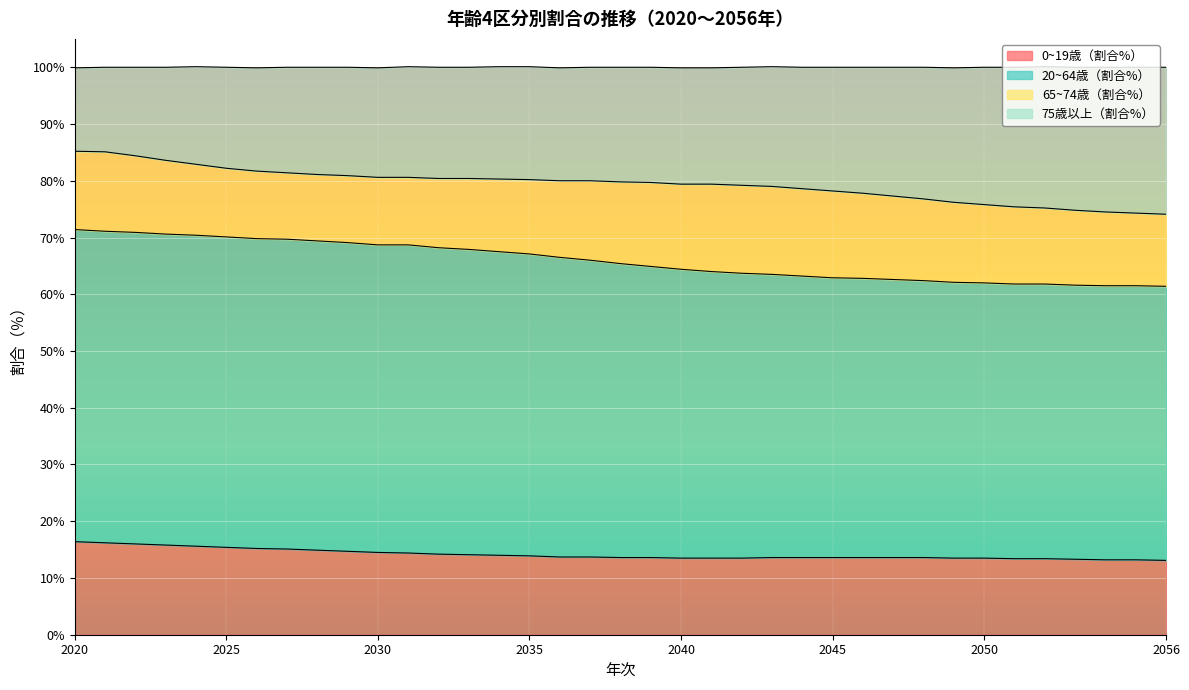

Which series has the largest range (max minus min)?

75歳以上（割合%）